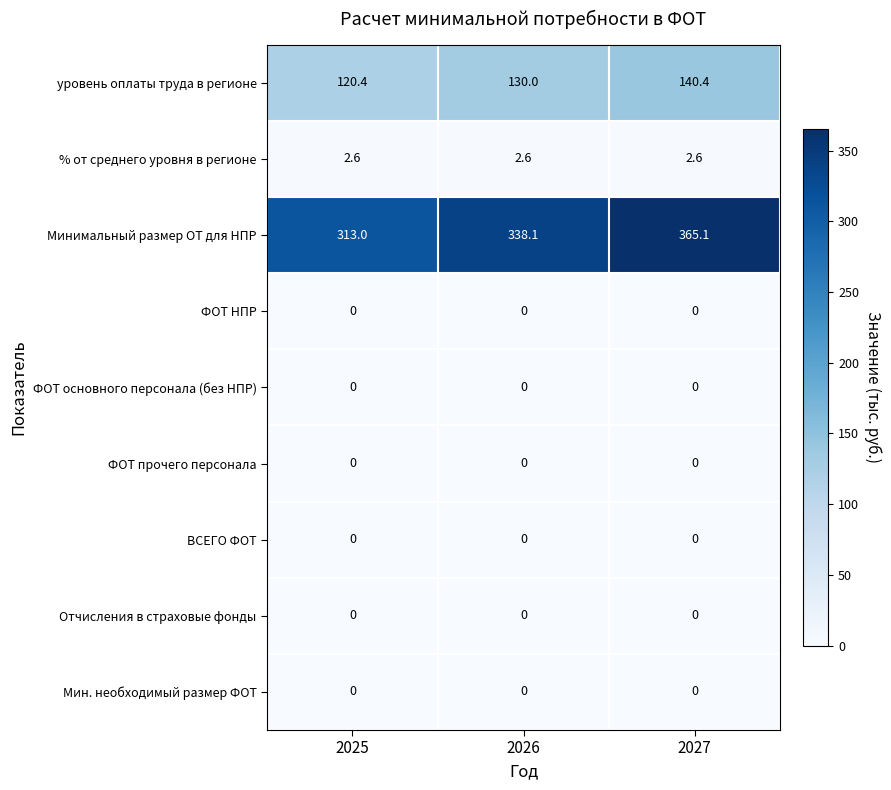

How many categories are shown in the chart?

3